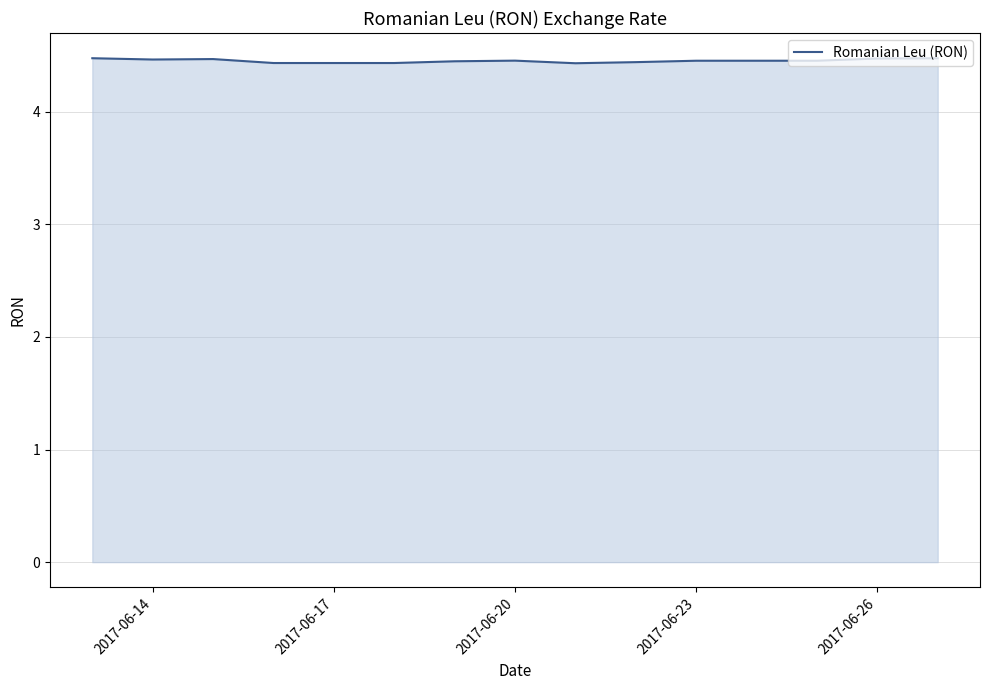

What is the smallest value displayed?

4.4